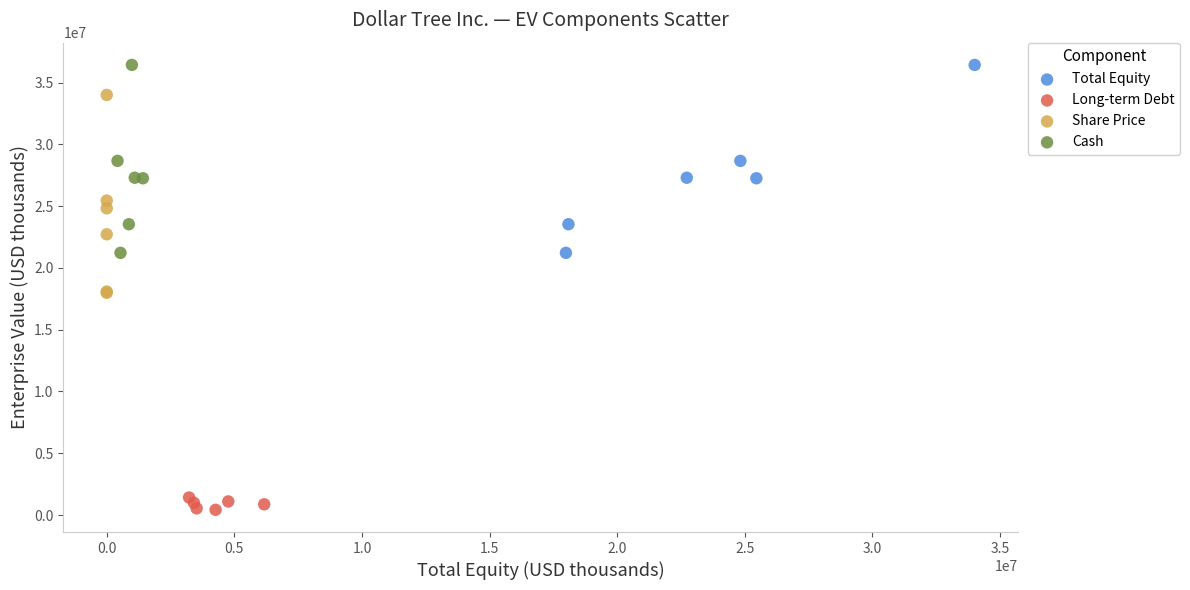

Which series has the largest Y range (max minus min)?

Share Price